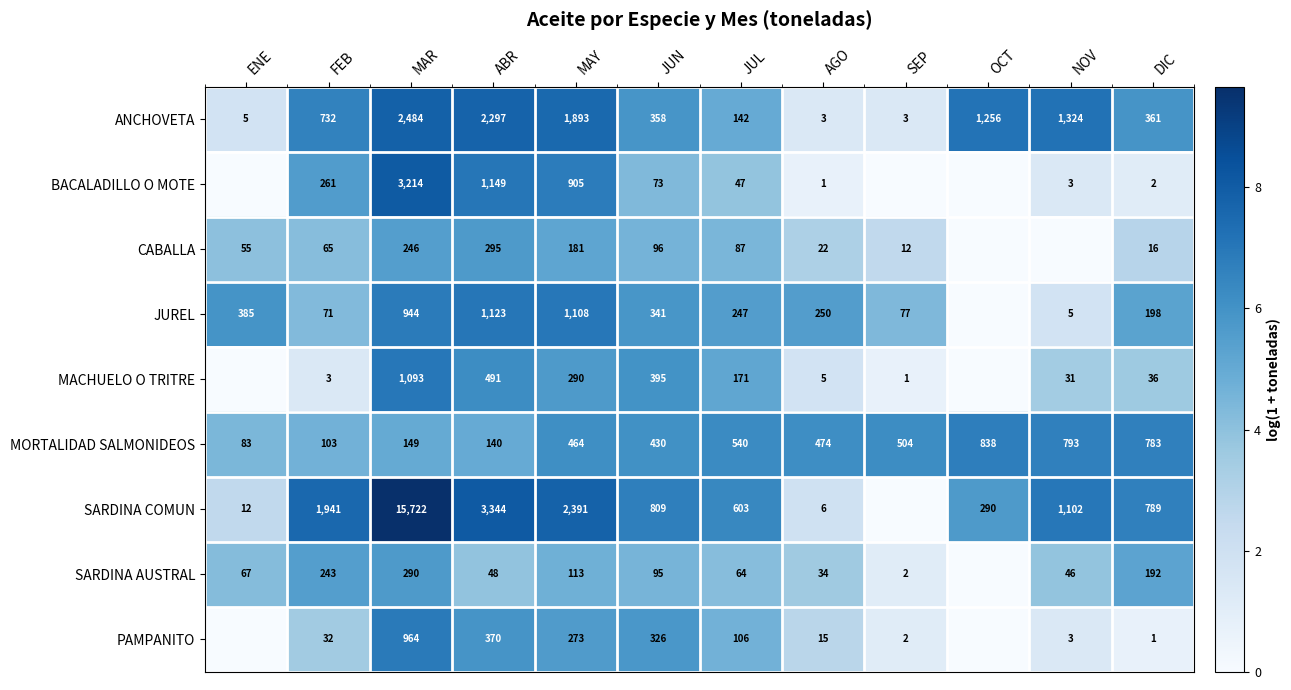

The value of JUREL at MAY is 1108. True or false?

True